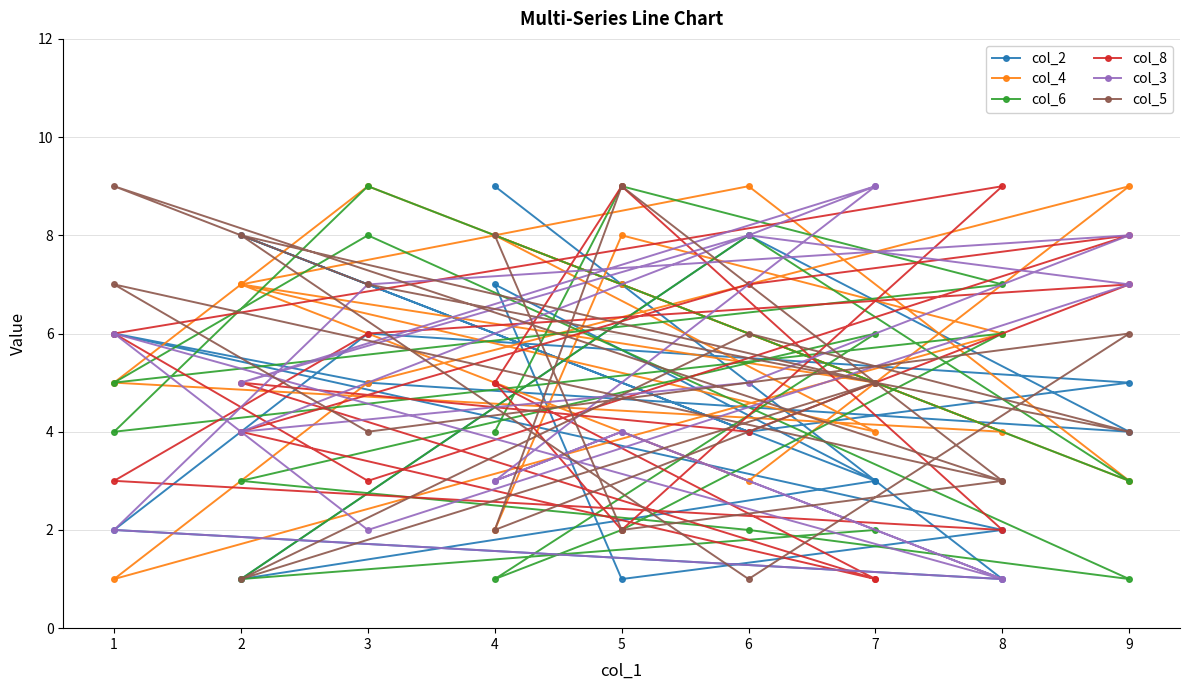

How many lines are shown in the chart?

6